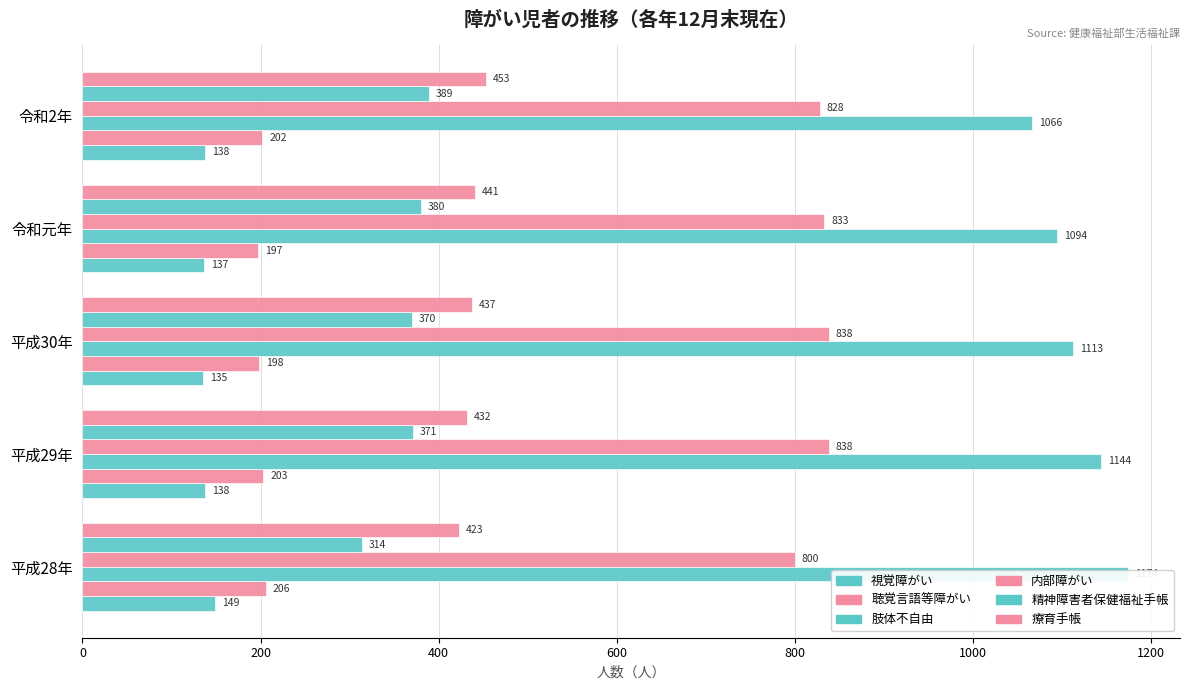

Read the 聴覚言語等障がい value at 平成28年.

206